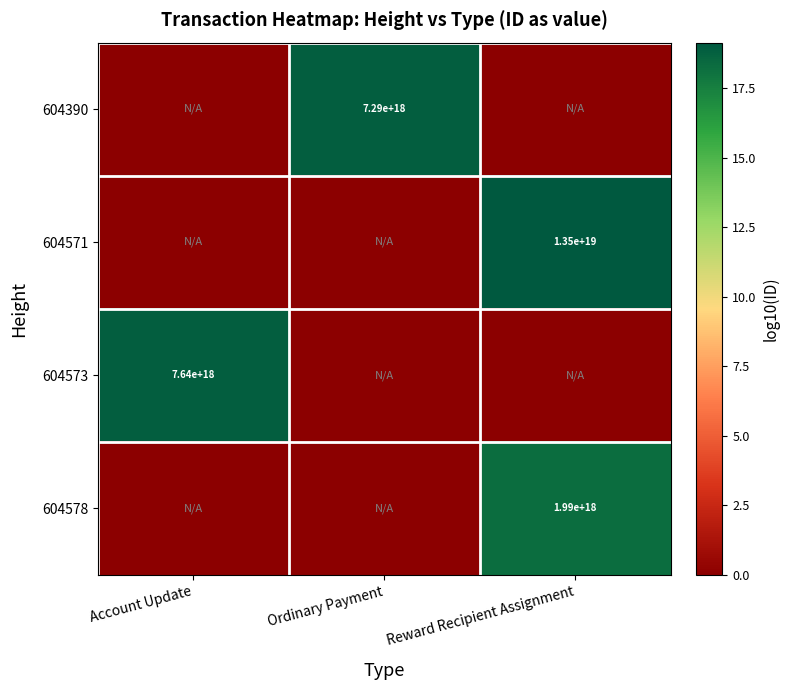

Which has a higher value, Reward Recipient Assignment or Account Update?

Reward Recipient Assignment